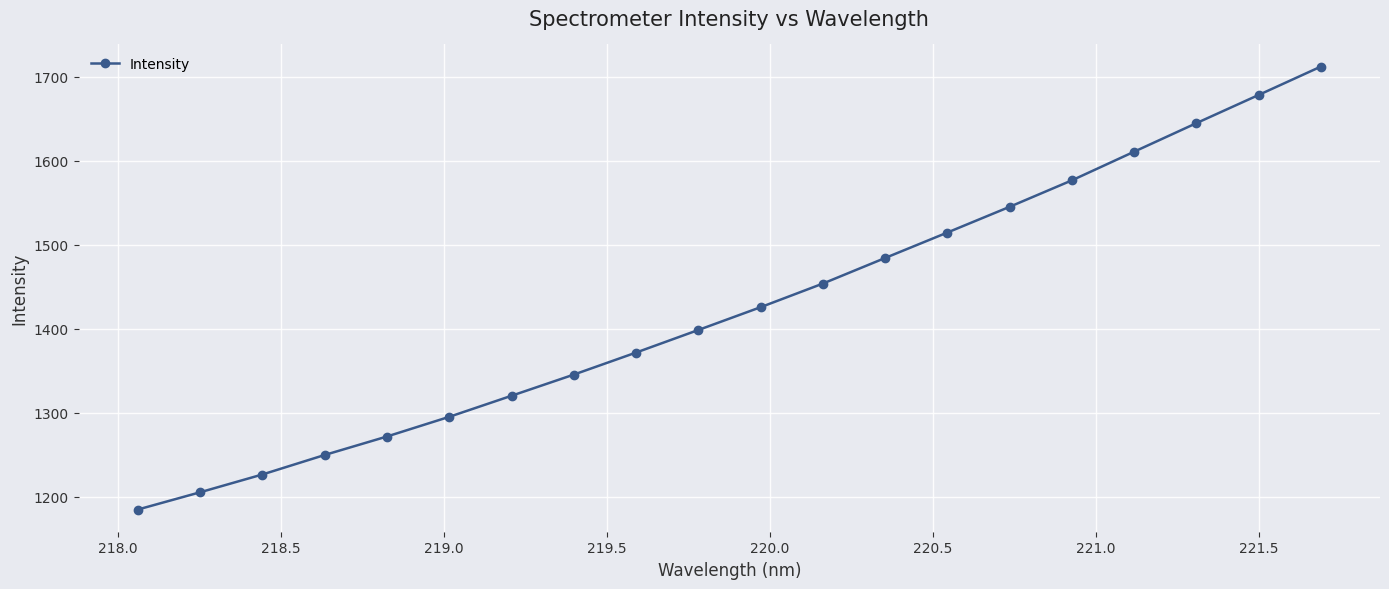

What is the value of the 4th point from the left?

1249.5